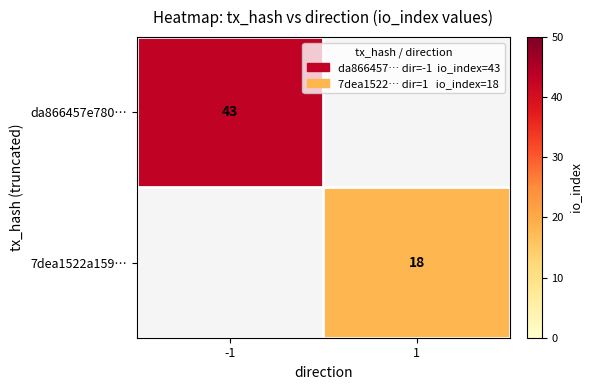

The value of da866457e780… at -1 is 43. True or false?

True